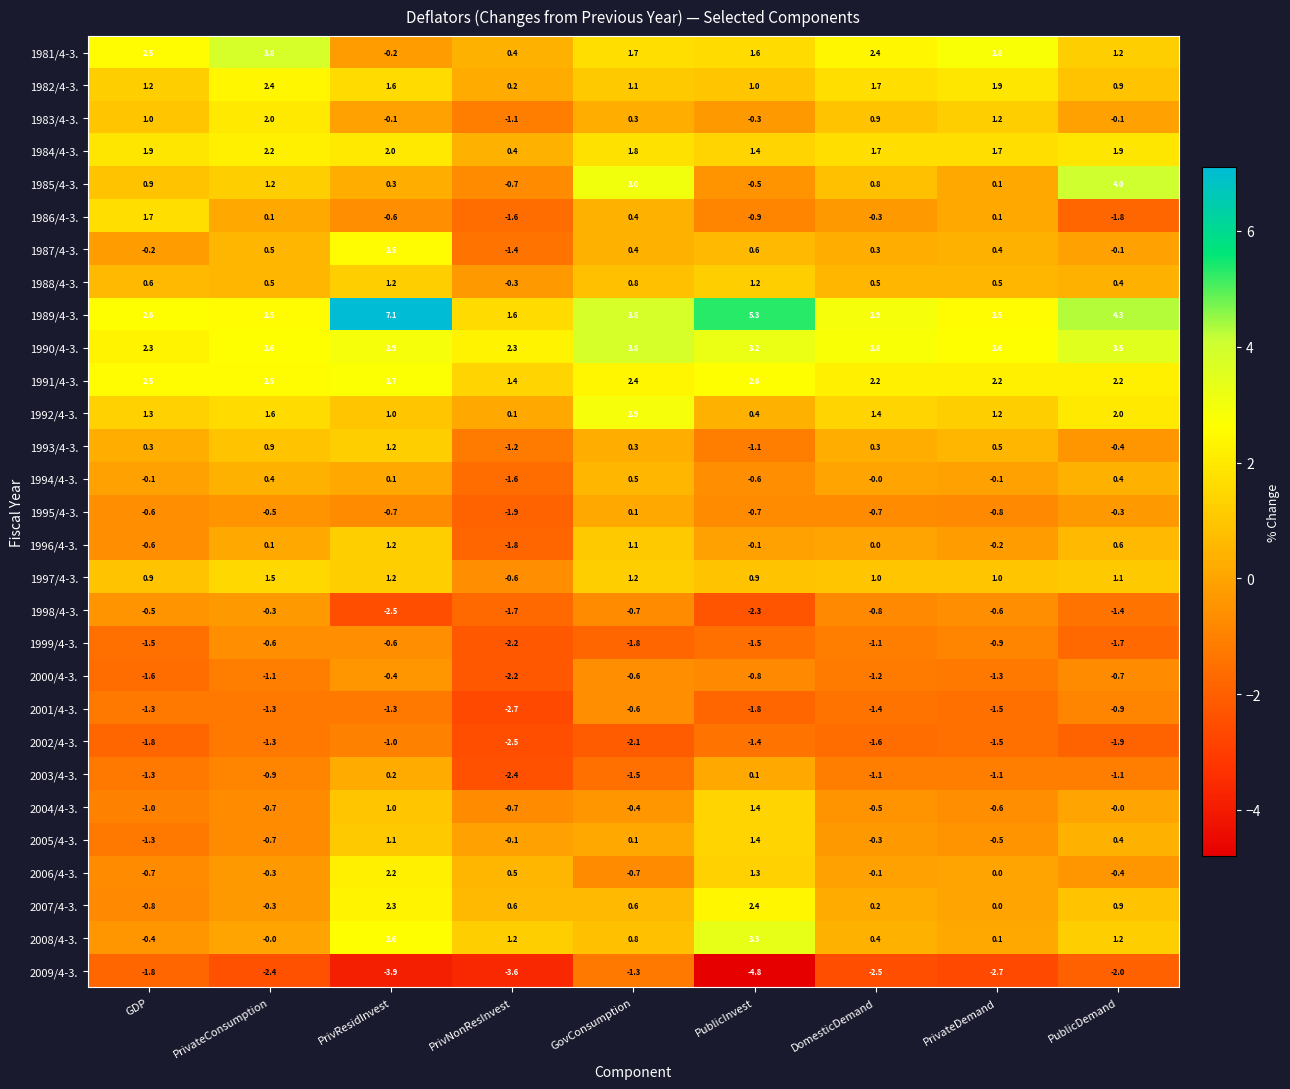

Count the number of categories in the chart.

9